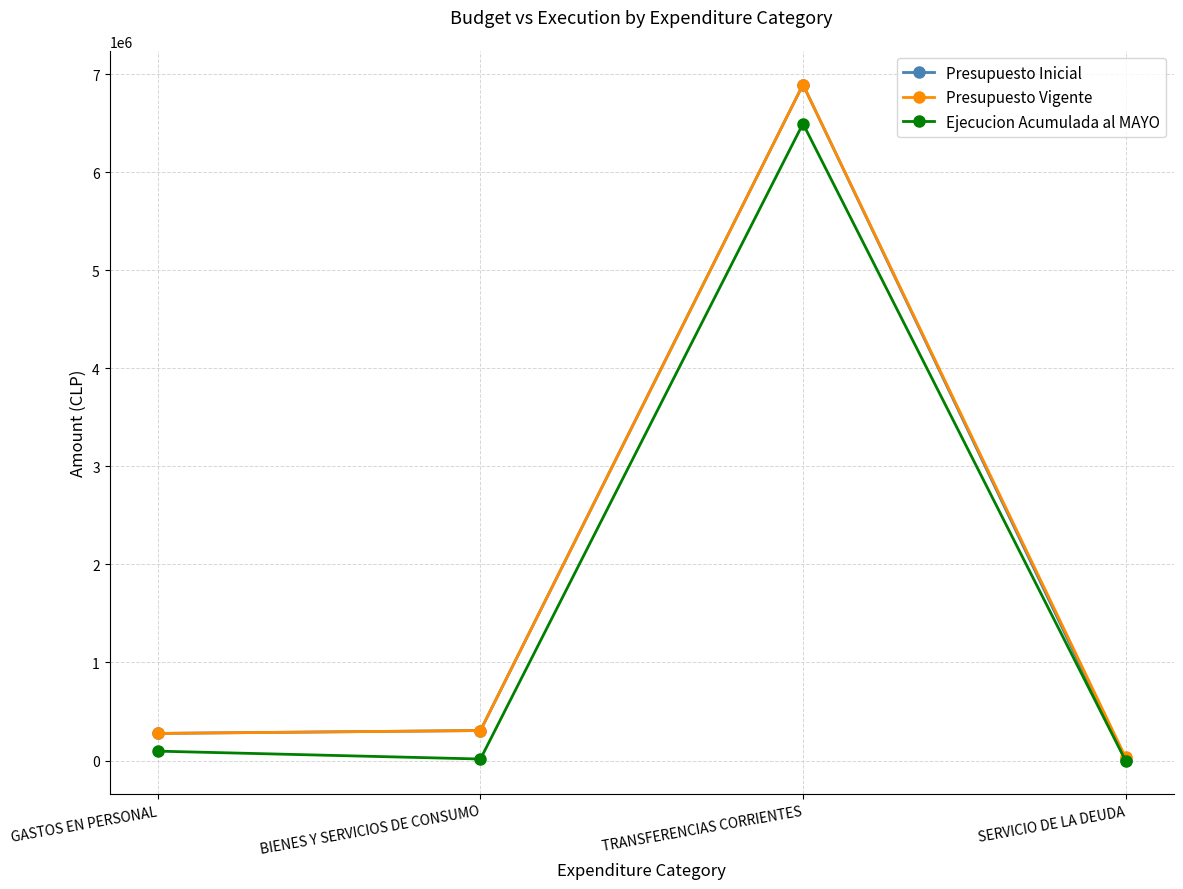

How many categories are shown in the chart?

4